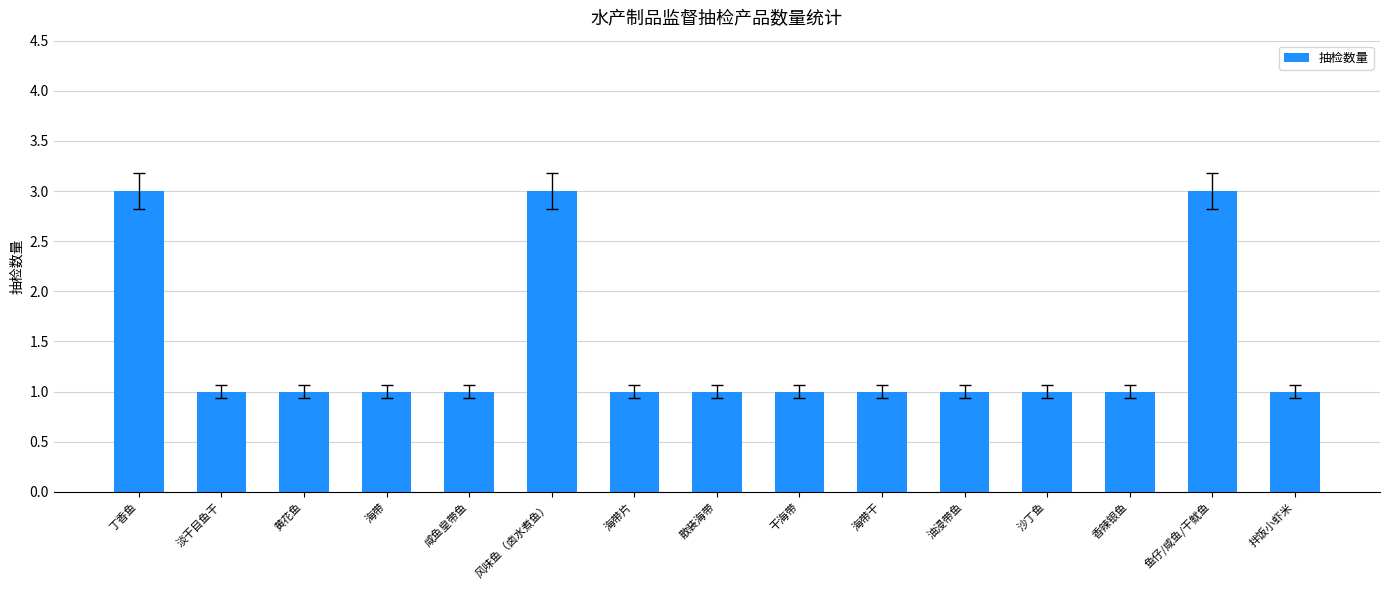

What is the change in value from 咸鱼皇带鱼 to 鱼仔/咸鱼/干鱿鱼?

+2